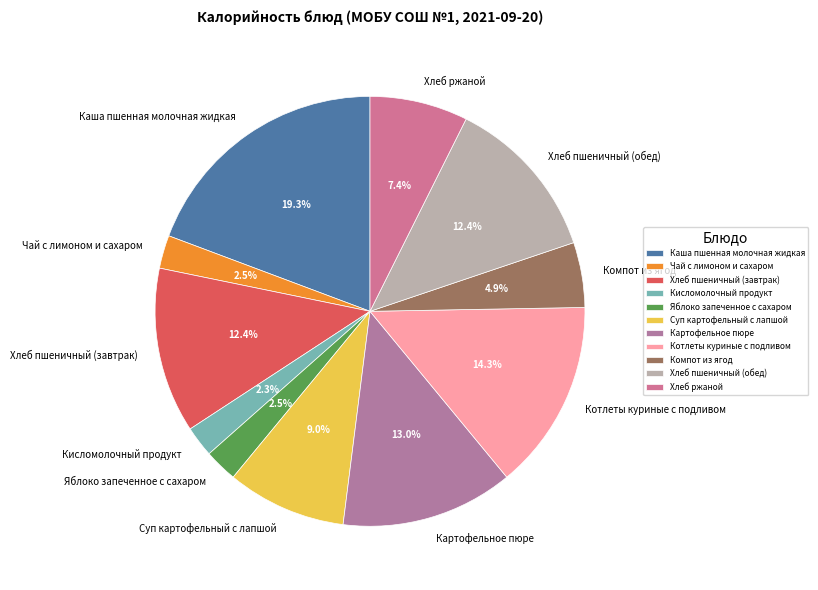

To the nearest percent, what is the difference between the Хлеб ржаной and Чай с лимоном и сахаром slice percentages?

5%